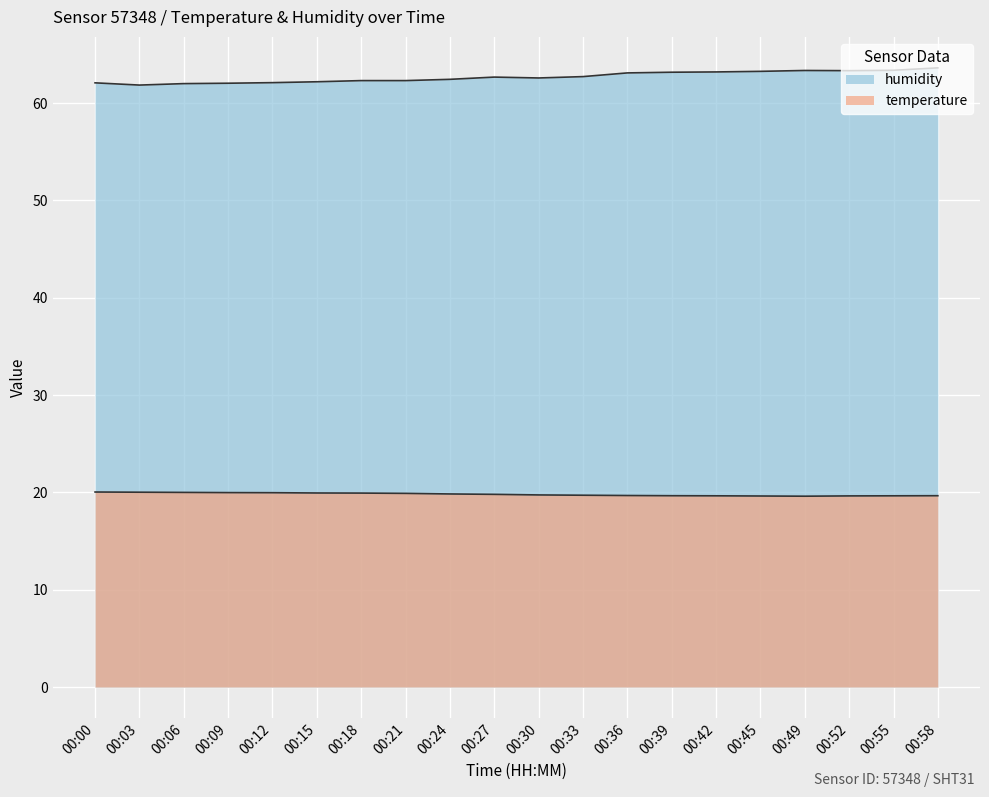

How many data points does each series have?

20